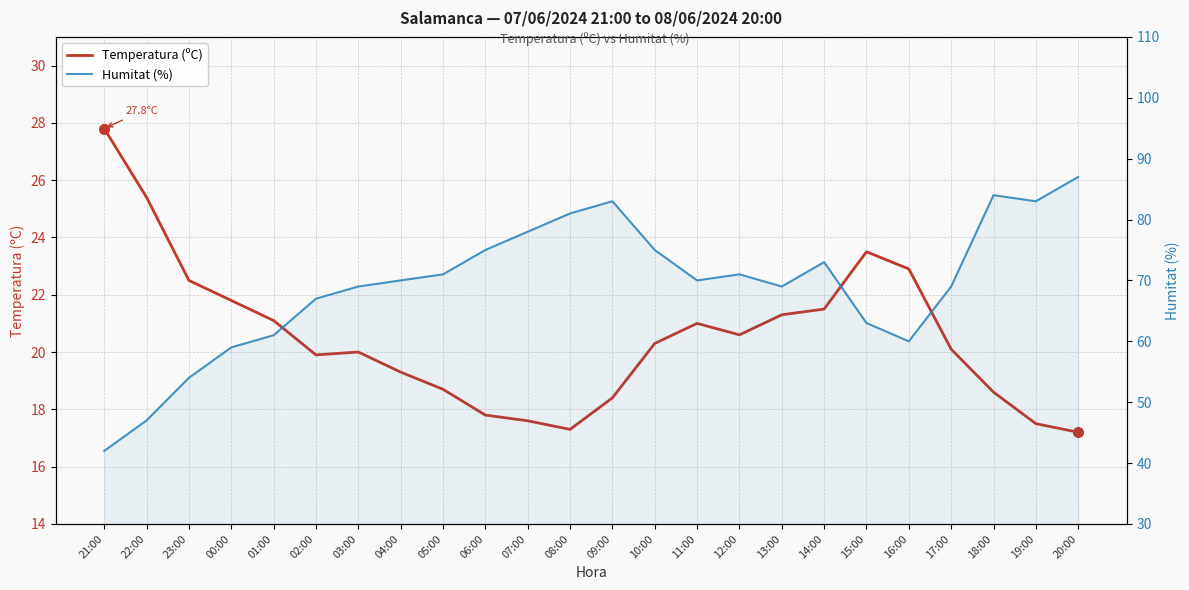

Reading left to right, list all the values displayed in this chart.

Temperatura (ºC): 27.8	25.4	22.5	21.8	21.1	19.9	20.0	19.3	18.7	17.8	17.6	17.3	18.4	20.3	21.0	20.6	21.3	21.5	23.5	22.9	20.1	18.6	17.5	17.2
Humitat (%): 42.0	47.0	54.0	59.0	61.0	67.0	69.0	70.0	71.0	75.0	78.0	81.0	83.0	75.0	70.0	71.0	69.0	73.0	63.0	60.0	69.0	84.0	83.0	87.0